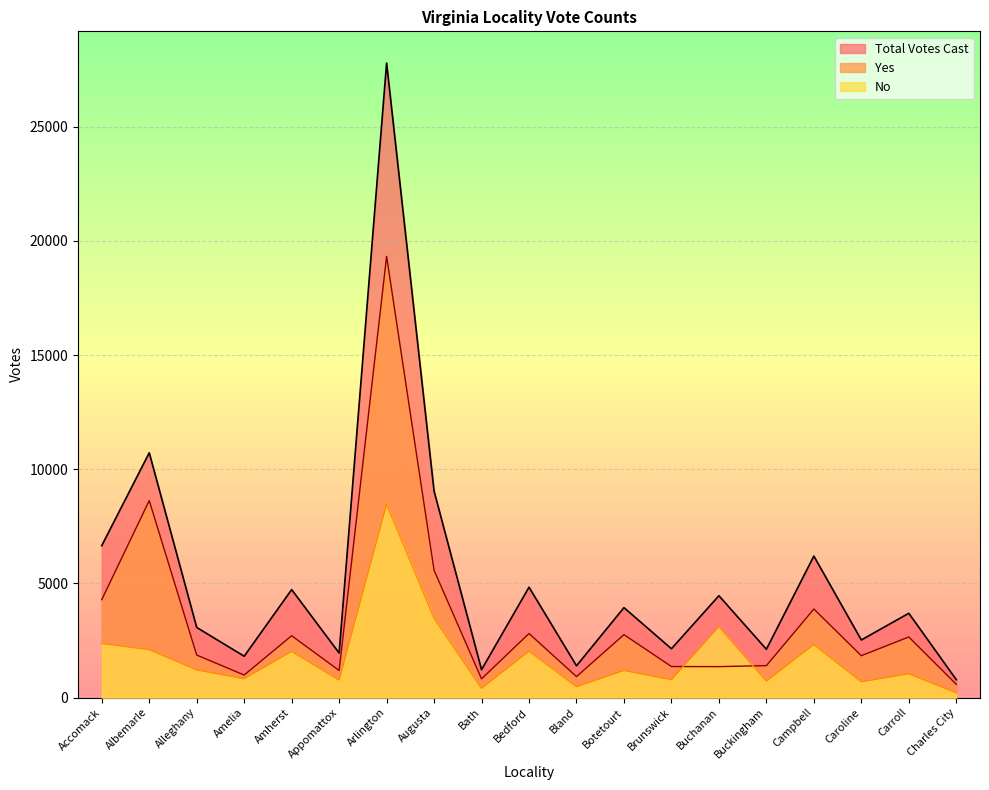

The value of Total Votes Cast at Campbell is 1977. True or false?

False